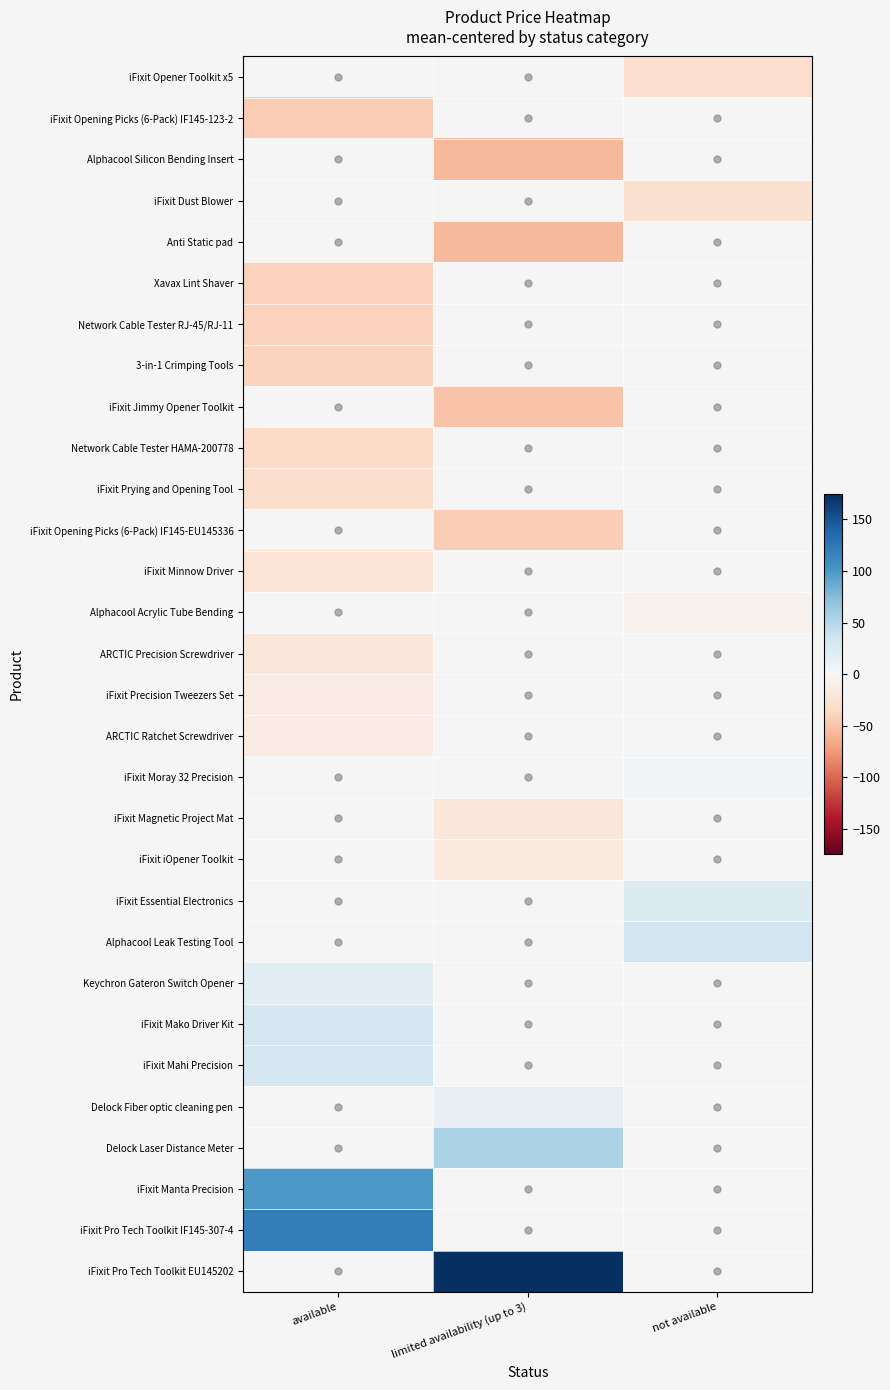

Which category has the lowest value in the ARCTIC Precision Screwdriver series?

available